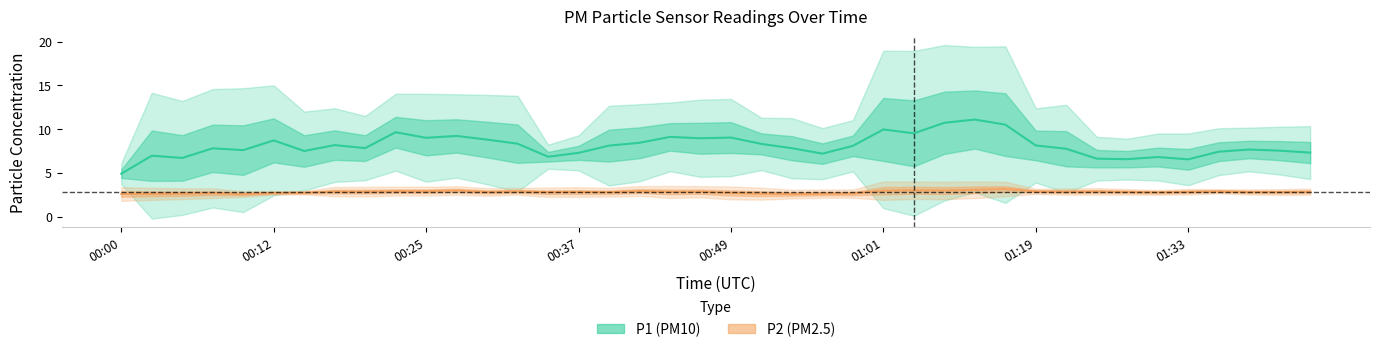

Rank the series by their average value, from lowest to highest.

P2, P1